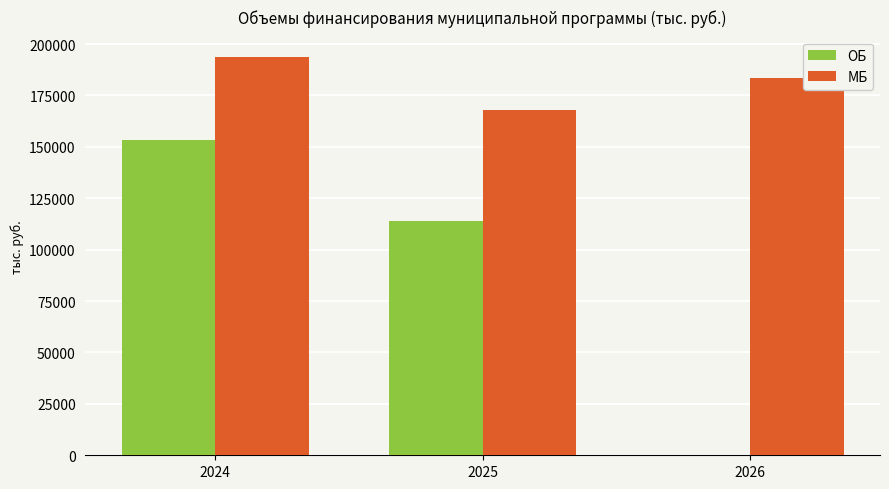

How many values in ОБ are above zero?

2